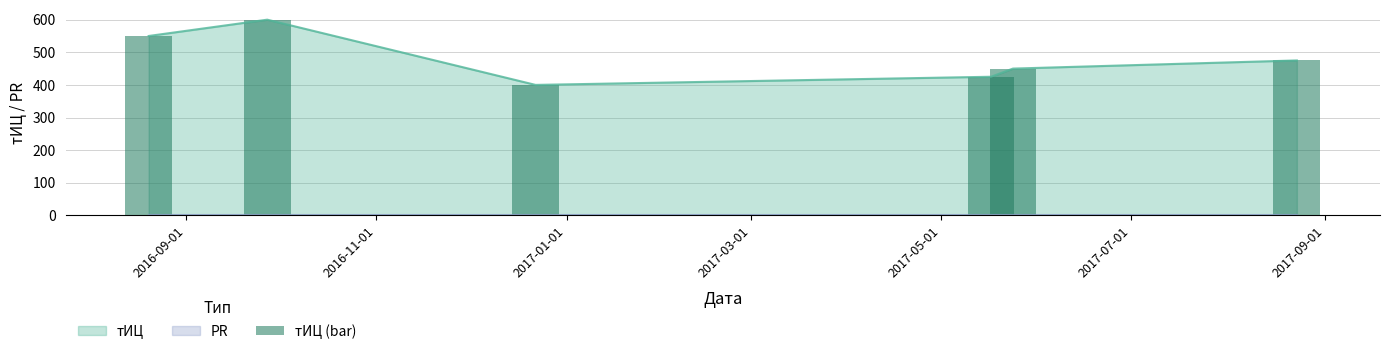

What is the highest value of the тИЦ series?

600